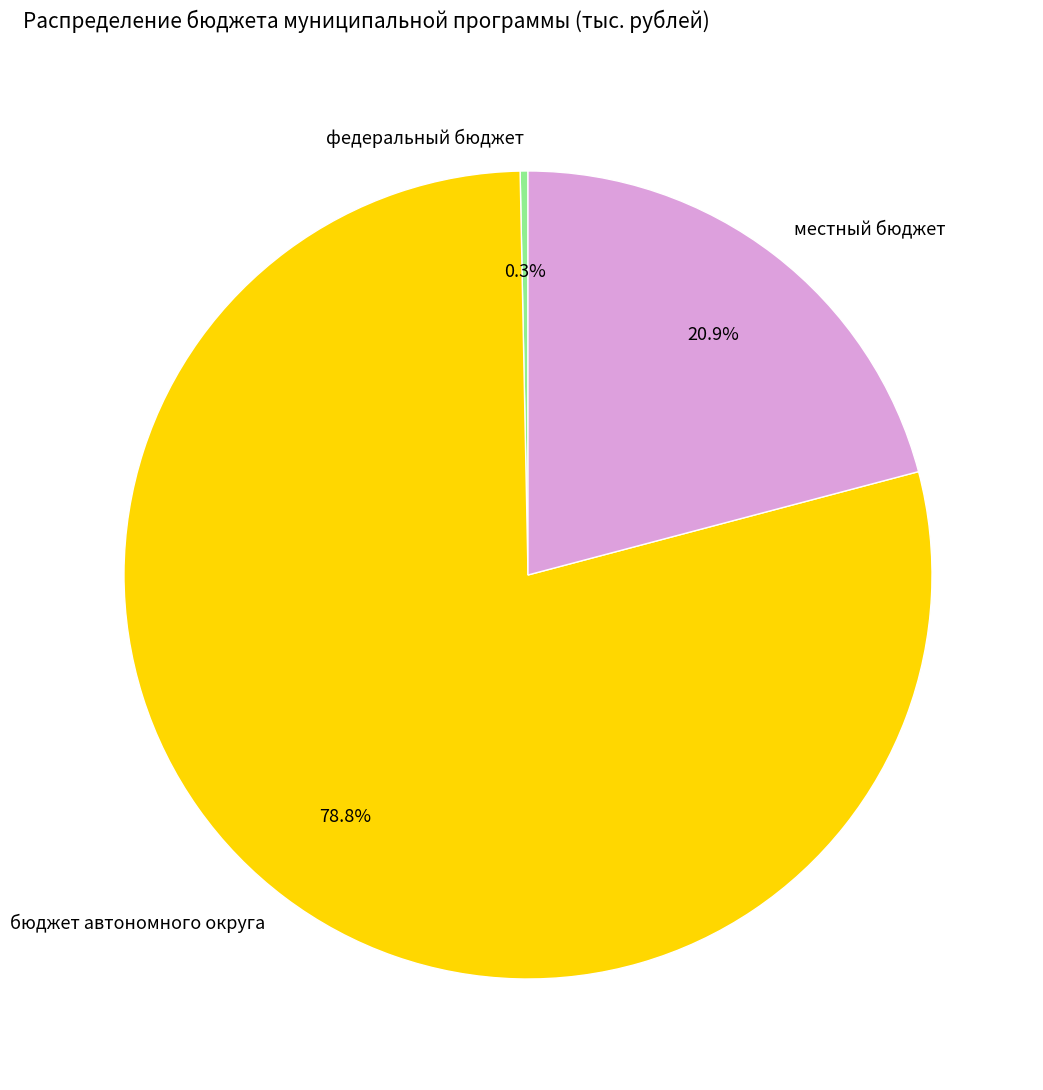

Rank the categories by value from lowest to highest.

федеральный бюджет, местный бюджет, бюджет автономного округа